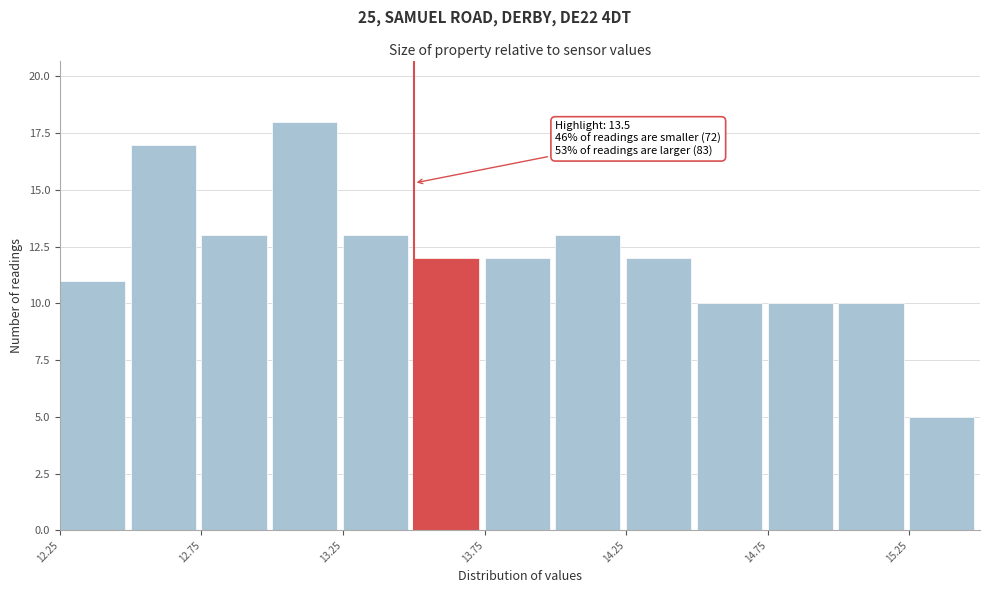

Over which range of the x-axis is the bar tallest?

13.00 to 13.25